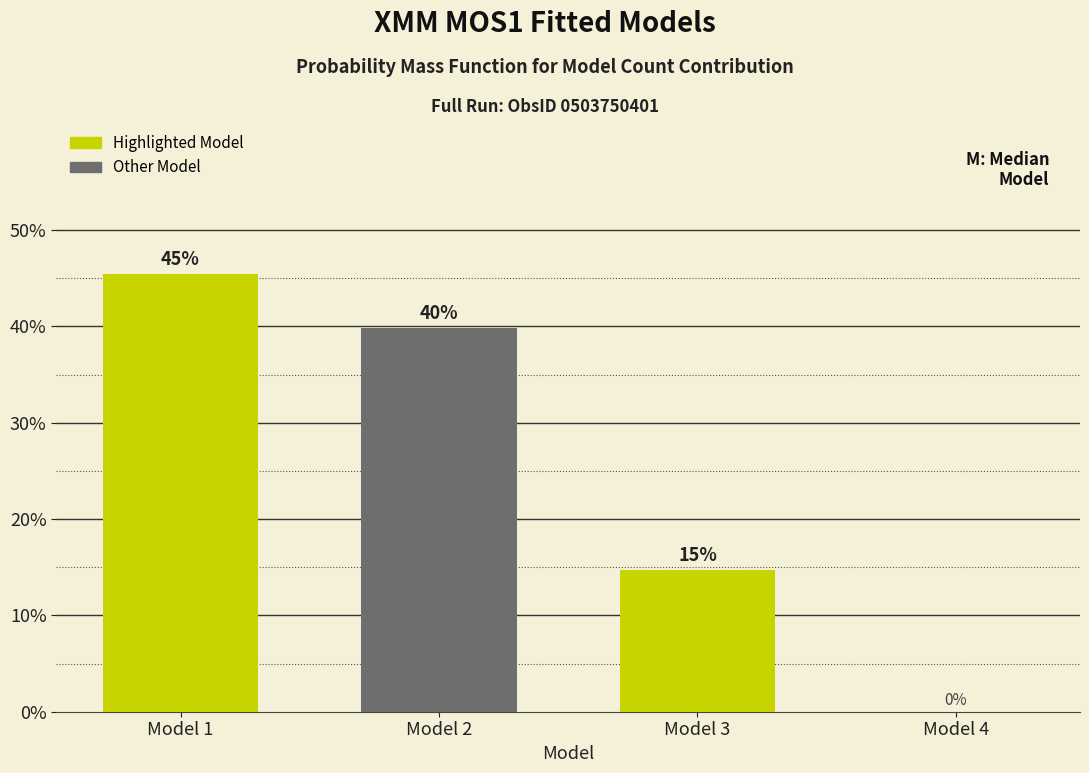

Where is the data nearest to the value 22?

Model 3